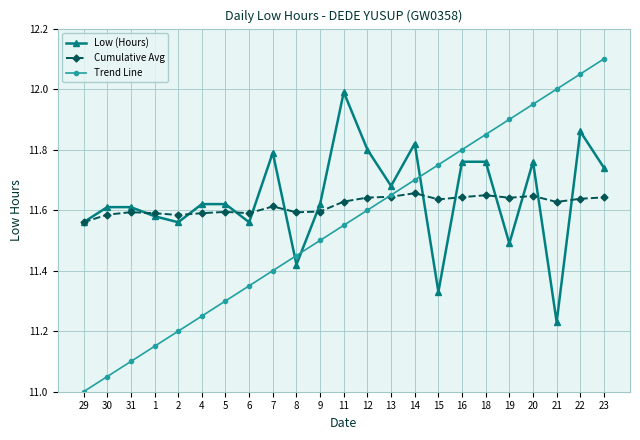

True or false: Trend Line has more than 0 interior local peaks.

False